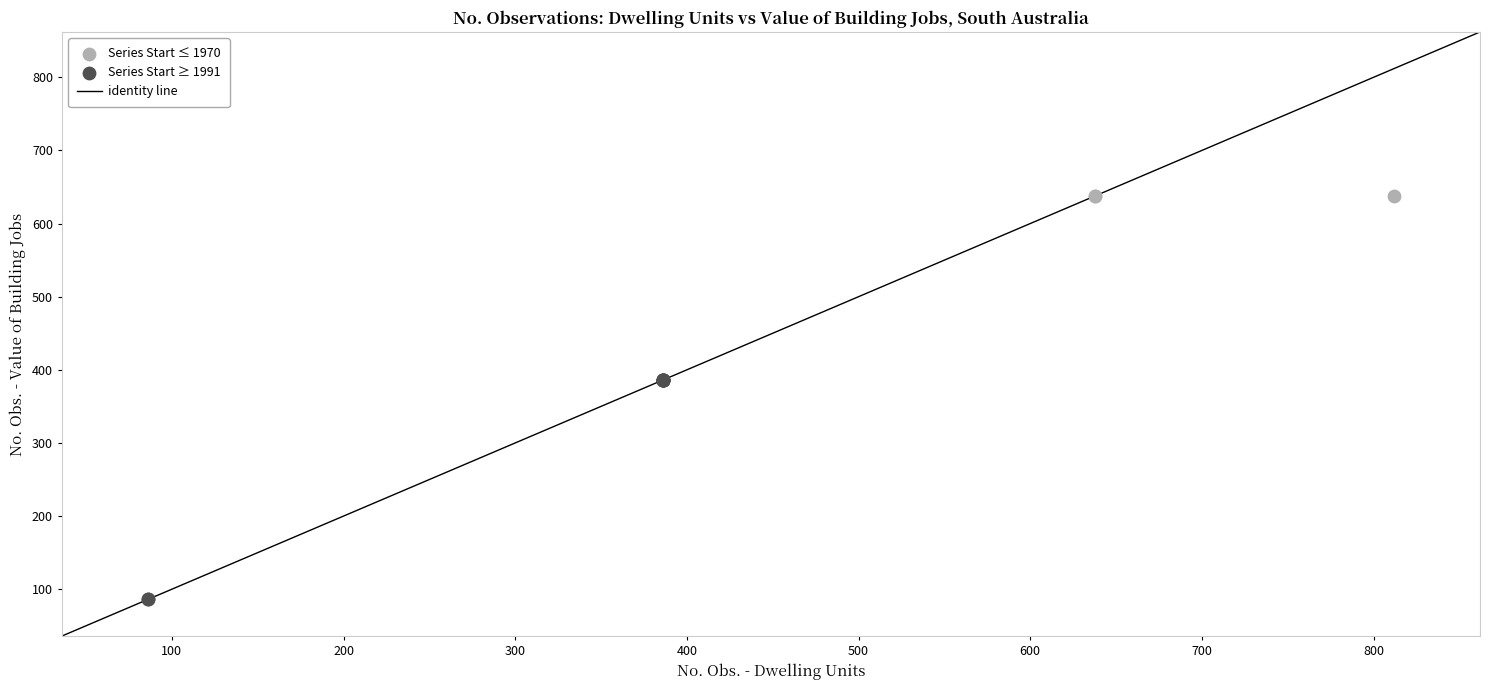

Which series contains the highest Y value?

Series Start ≤ 1970